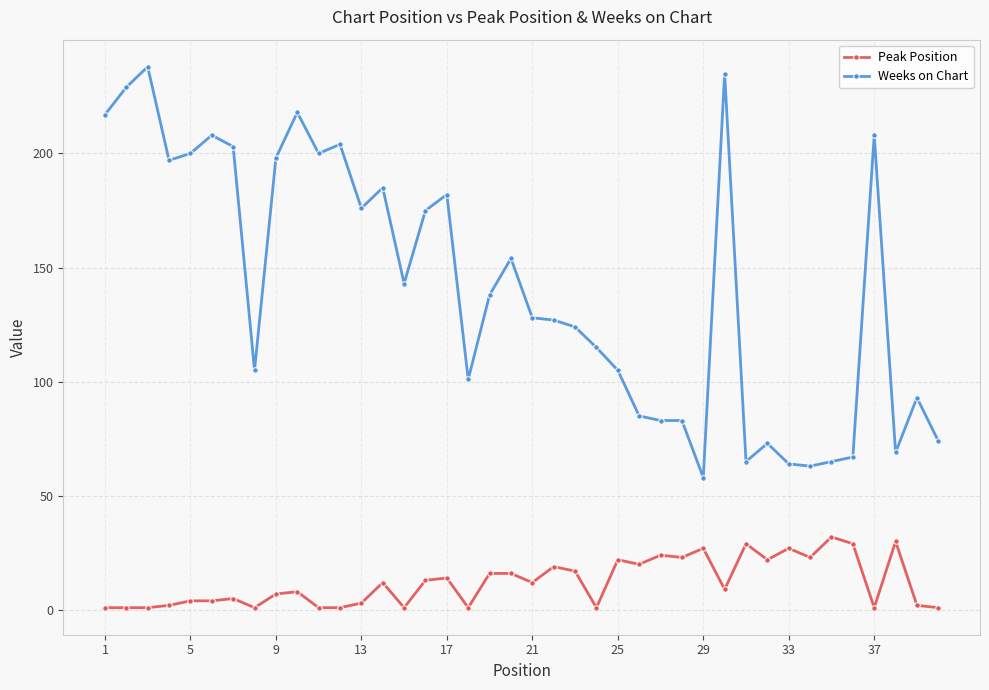

How many lines are shown in the chart?

2